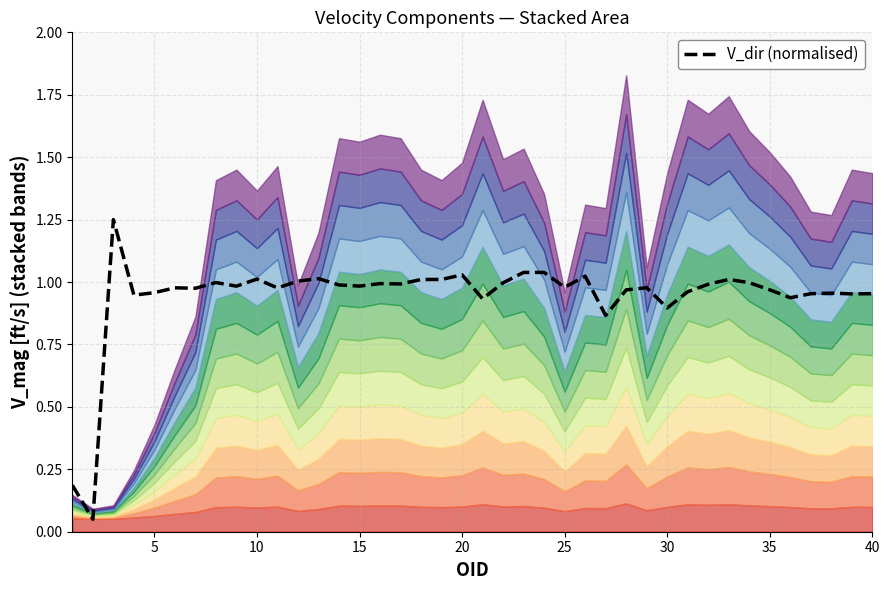

How many lines are shown in the chart?

1